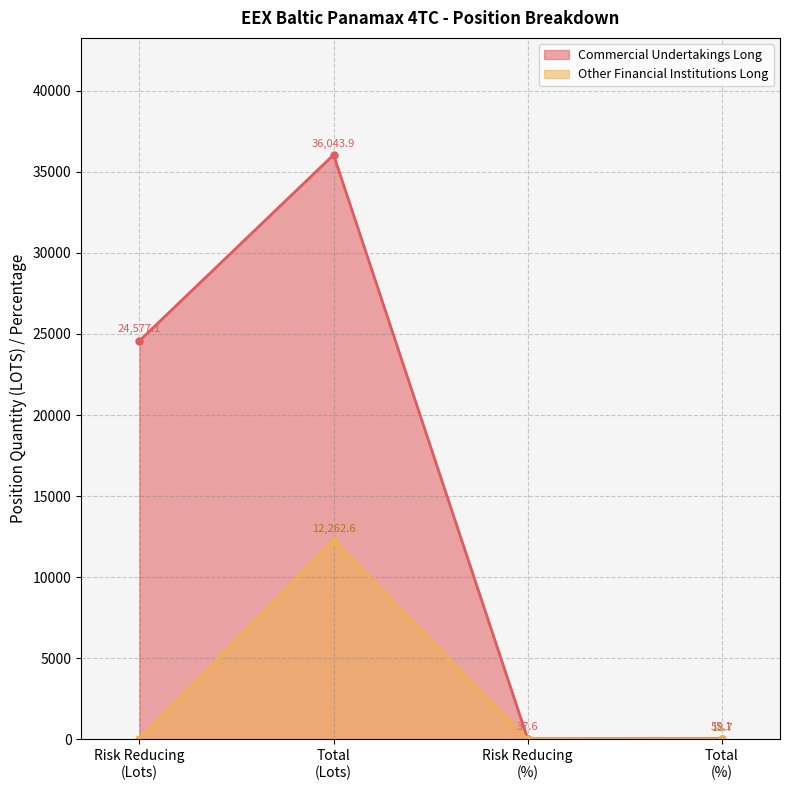

Rank the series by their average value, from lowest to highest.

Other Financial Institutions Long, Commercial Undertakings Long